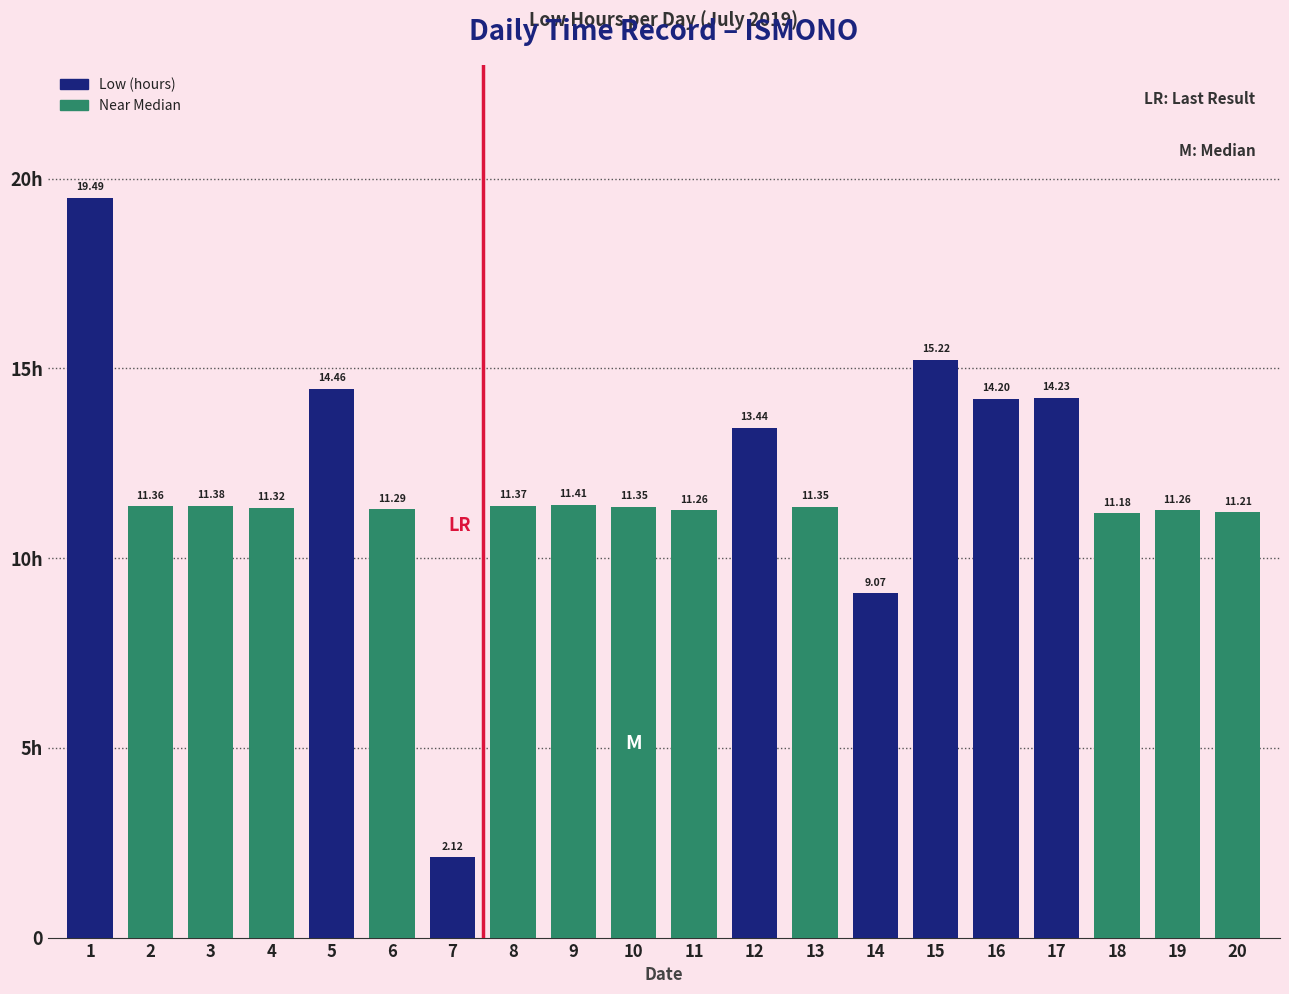

Rank the categories by value from lowest to highest.

7, 14, 18, 20, 11, 19, 6, 4, 10, 13, 2, 8, 3, 9, 12, 16, 17, 5, 15, 1